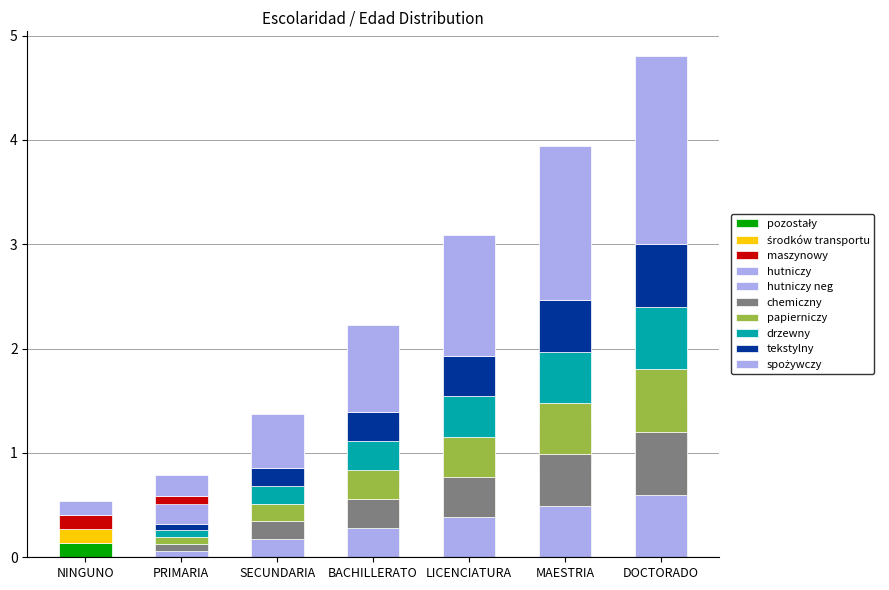

At which category is the sum across all series the highest?

DOCTORADO